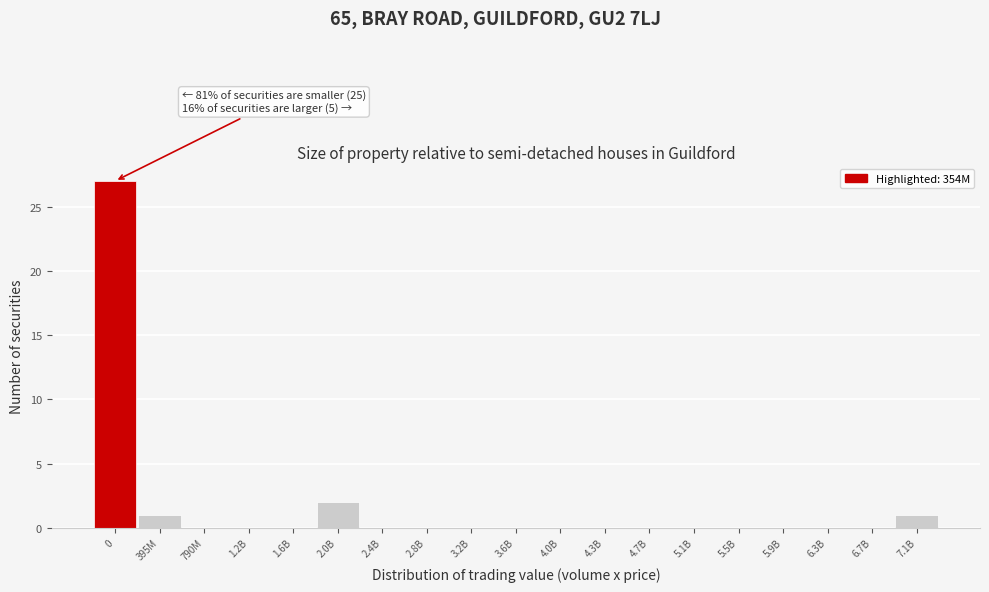

Reading left to right, transcribe all the data shown in this chart.

0=27	395M=1	790M=0	1.2B=0	1.6B=0	2.0B=2	2.4B=0	2.8B=0	3.2B=0	3.6B=0	4.0B=0	4.3B=0	4.7B=0	5.1B=0	5.5B=0	5.9B=0	6.3B=0	6.7B=0	7.1B=1